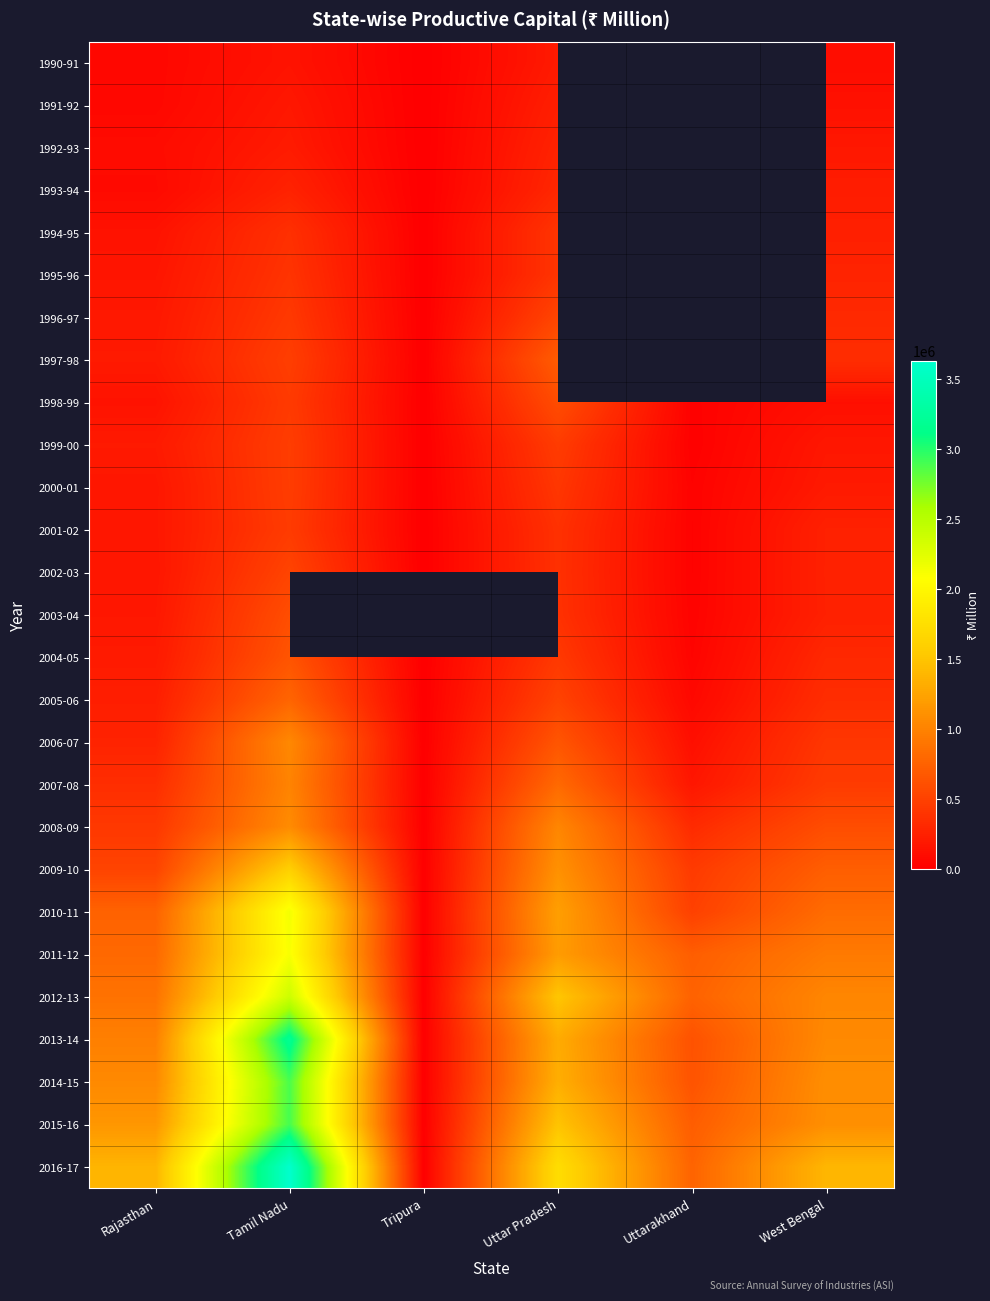

Count the number of data series in this chart.

27